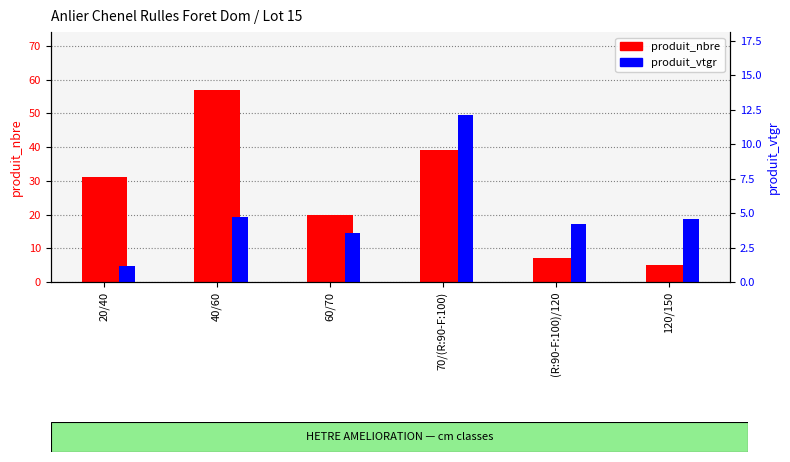

Reading left to right, extract all data points from this chart.

produit_nbre: 31.0	57.0	20.0	39.0	7.0	5.0
produit_vtgr: 1.1	4.8	3.6	12.1	4.2	4.6